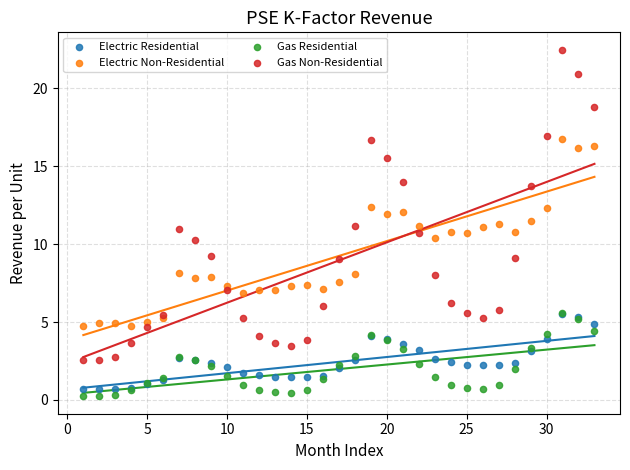

Which series reaches the minimum Y coordinate?

Gas Residential